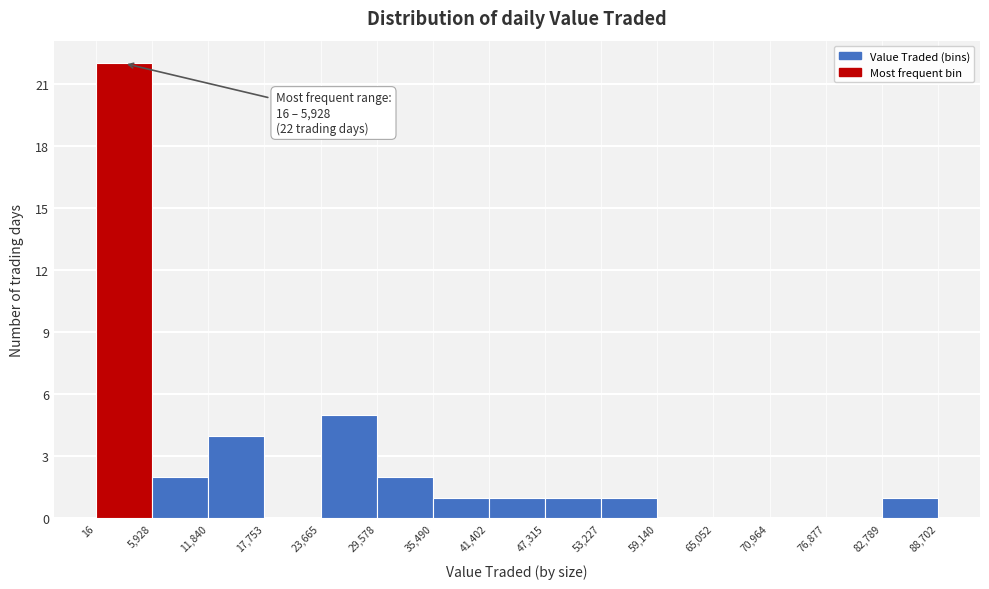

Which range on the x-axis has the tallest bar?

16 to 5,928